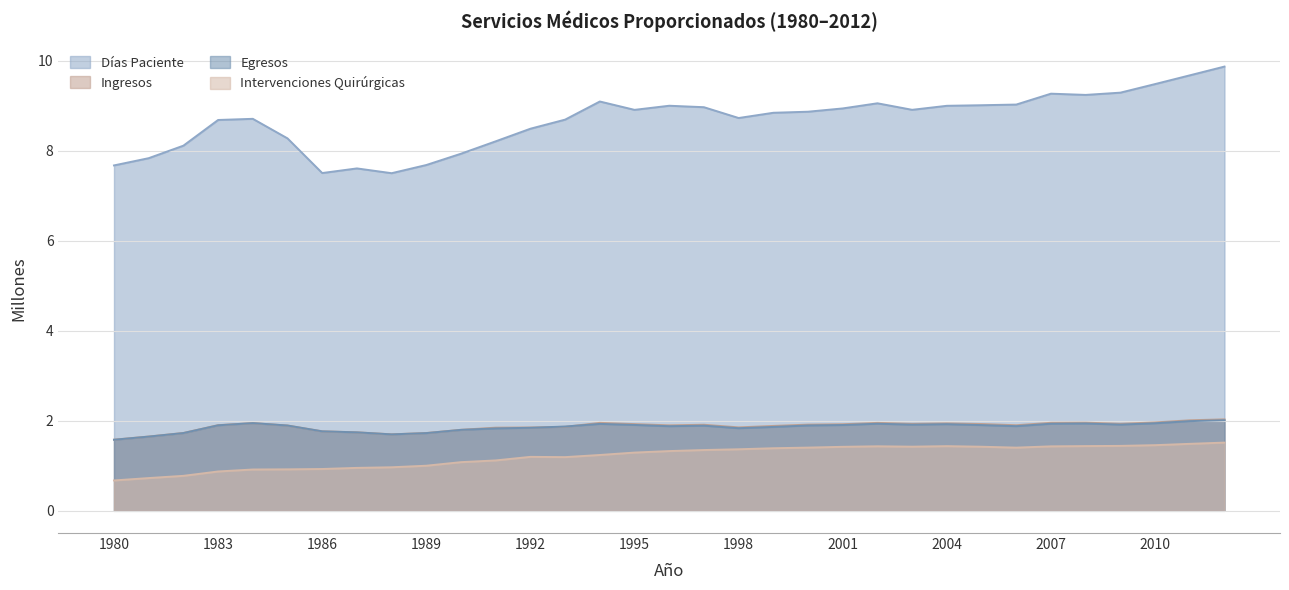

At which label is Dias Paciente closest to 8?

1990